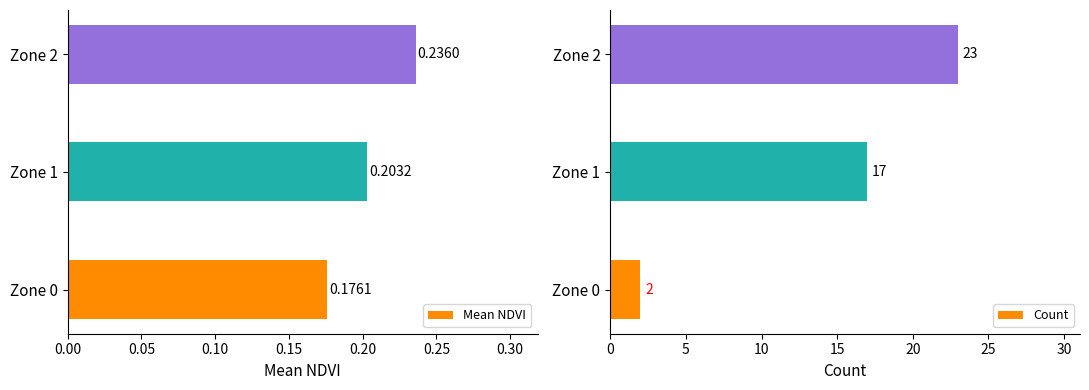

Rank the categories by Mean NDVI value from lowest to highest.

Zone 0, Zone 1, Zone 2